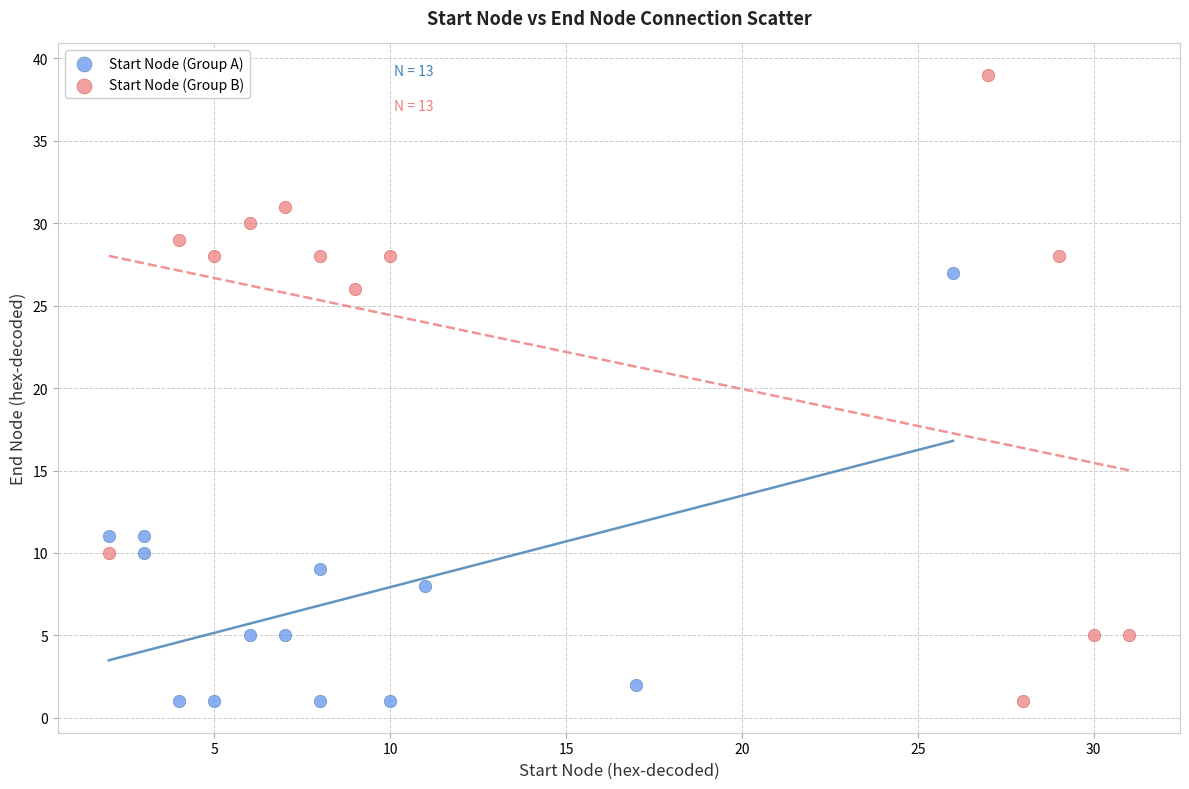

Which series has the widest spread of Y values?

Start Node (Group B)